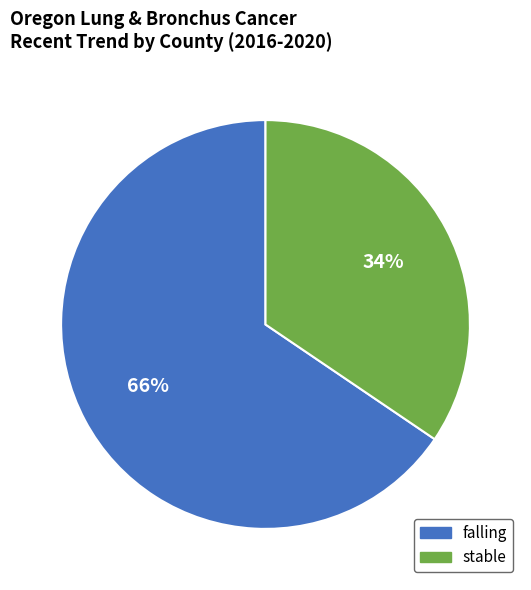

To the nearest percent, what portion does falling represent?

66%